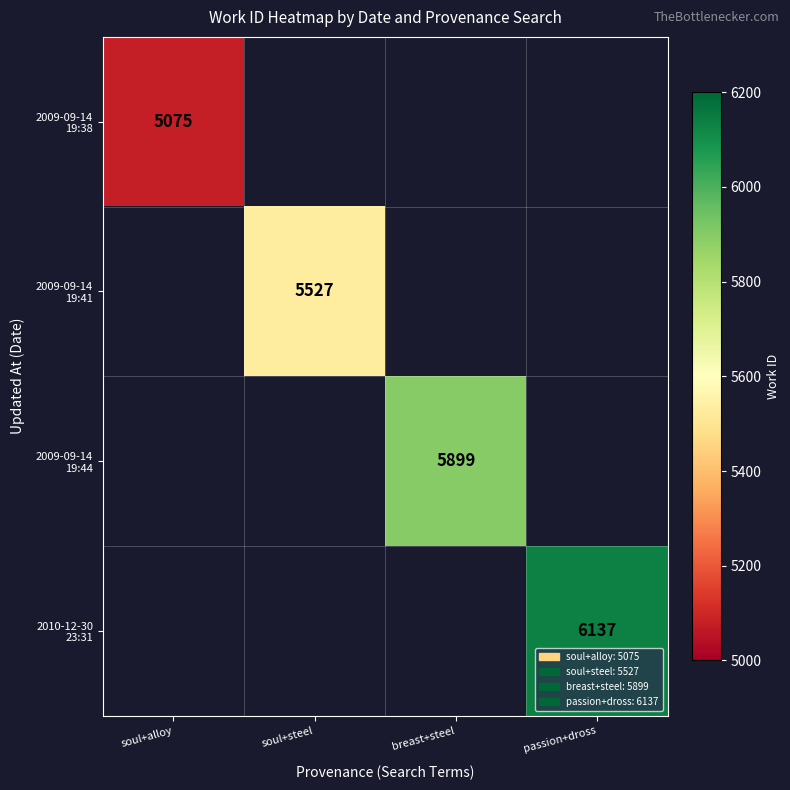

How many positive values does the 2010-12-30 23:31 series have?

1